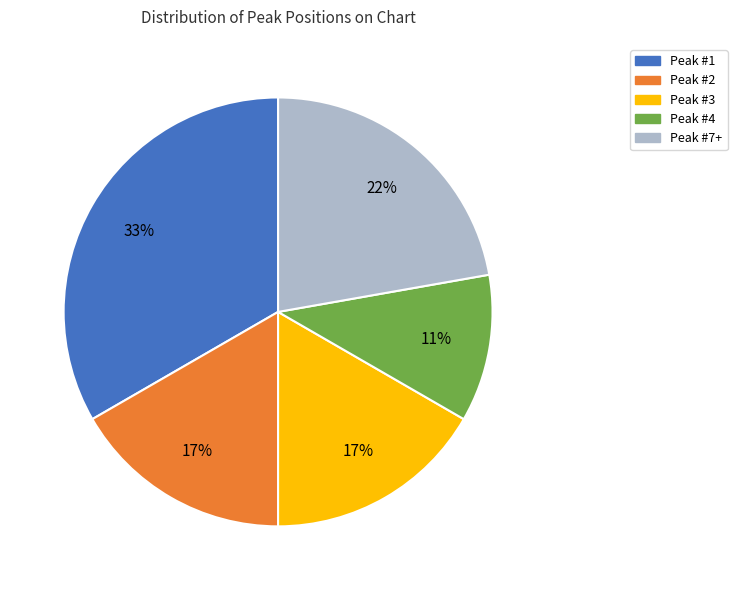

To the nearest percent, what is the average slice percentage?

20%